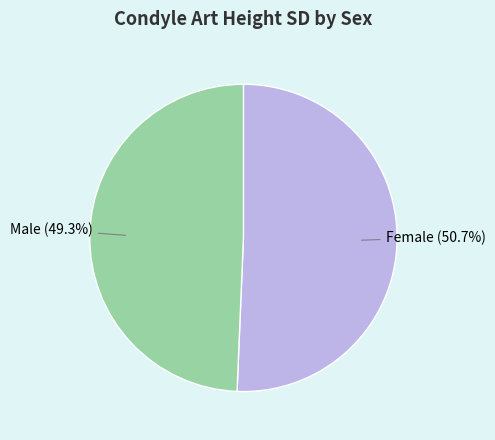

How many segments does this pie chart have?

2